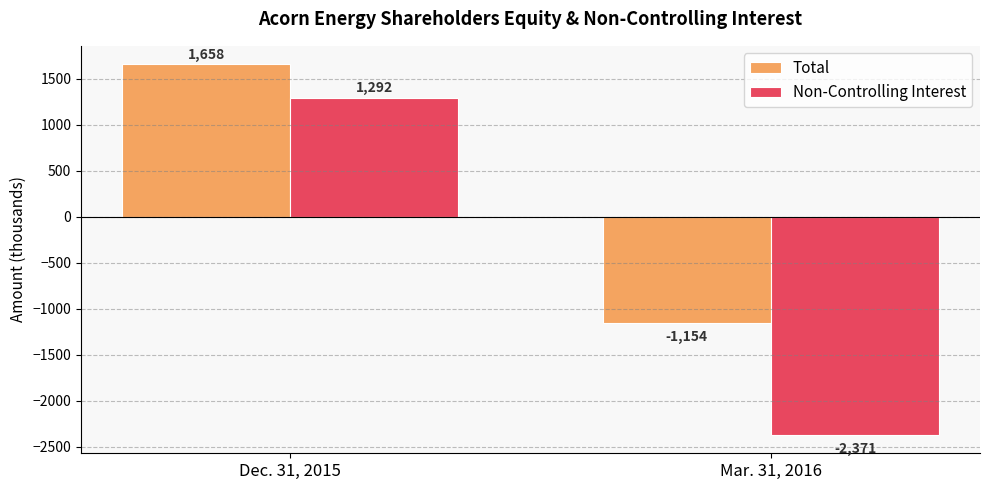

What is the sum of the Total values at Dec. 31, 2015 and Mar. 31, 2016?

504